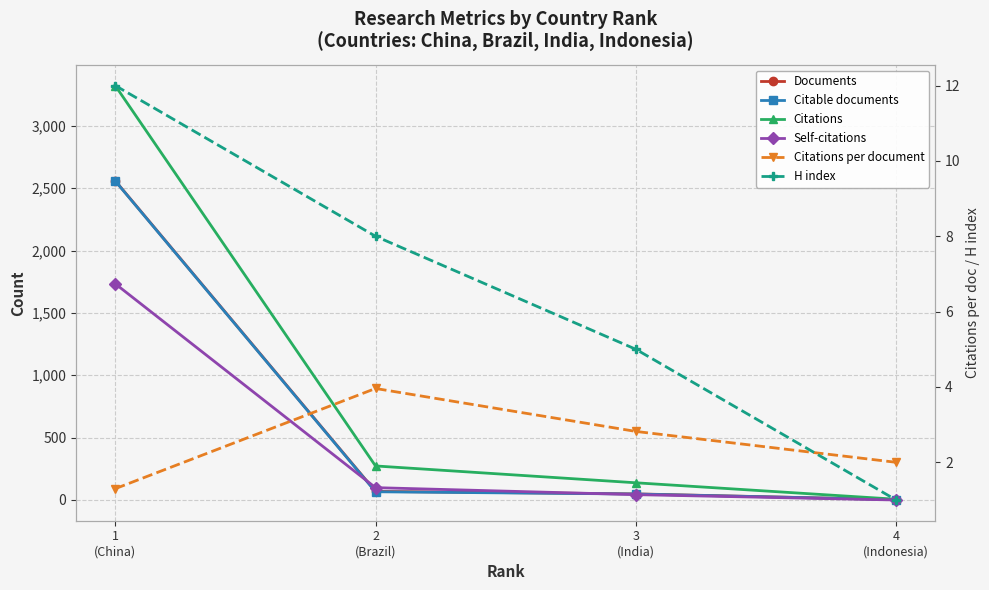

What is the difference between the Citations per document values at 1
(China) and 3
(India)?

1.5